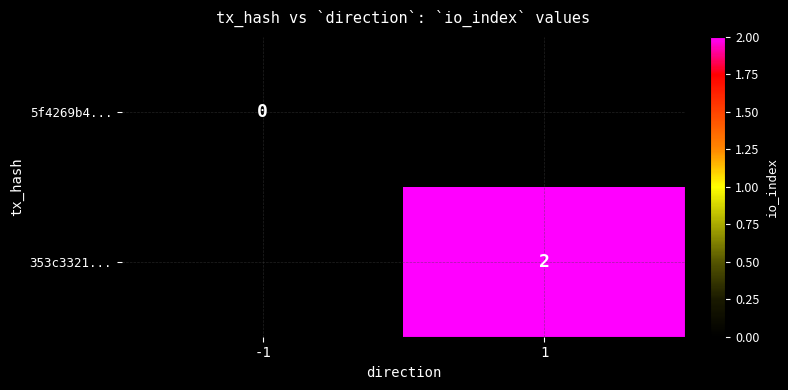

True or false: 353c3321... has a value of 3 at 1.

False